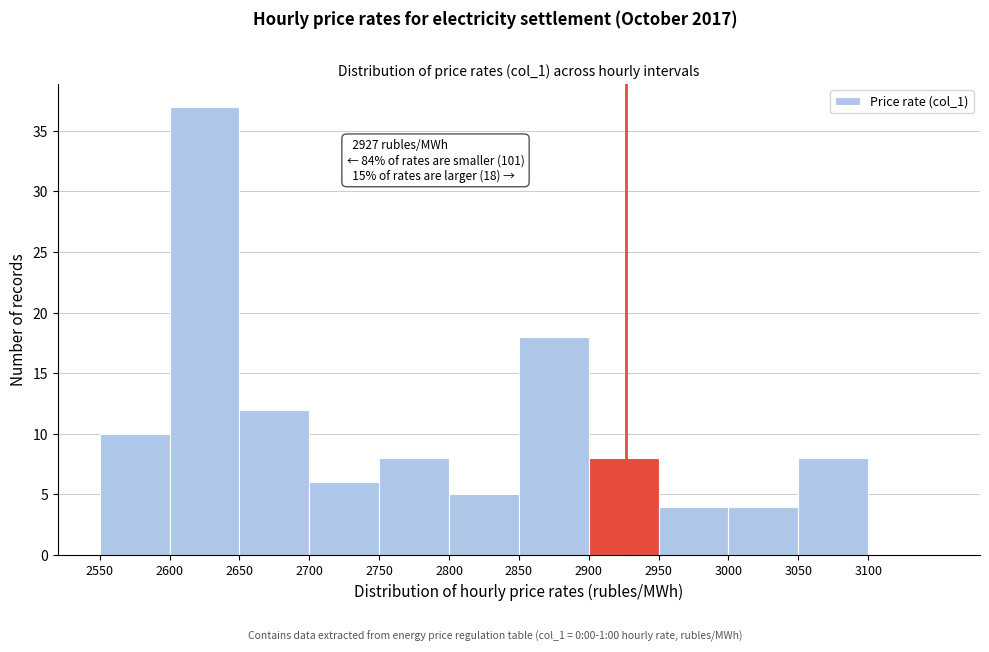

Over which range of the x-axis is the bar tallest?

2600 to 2650